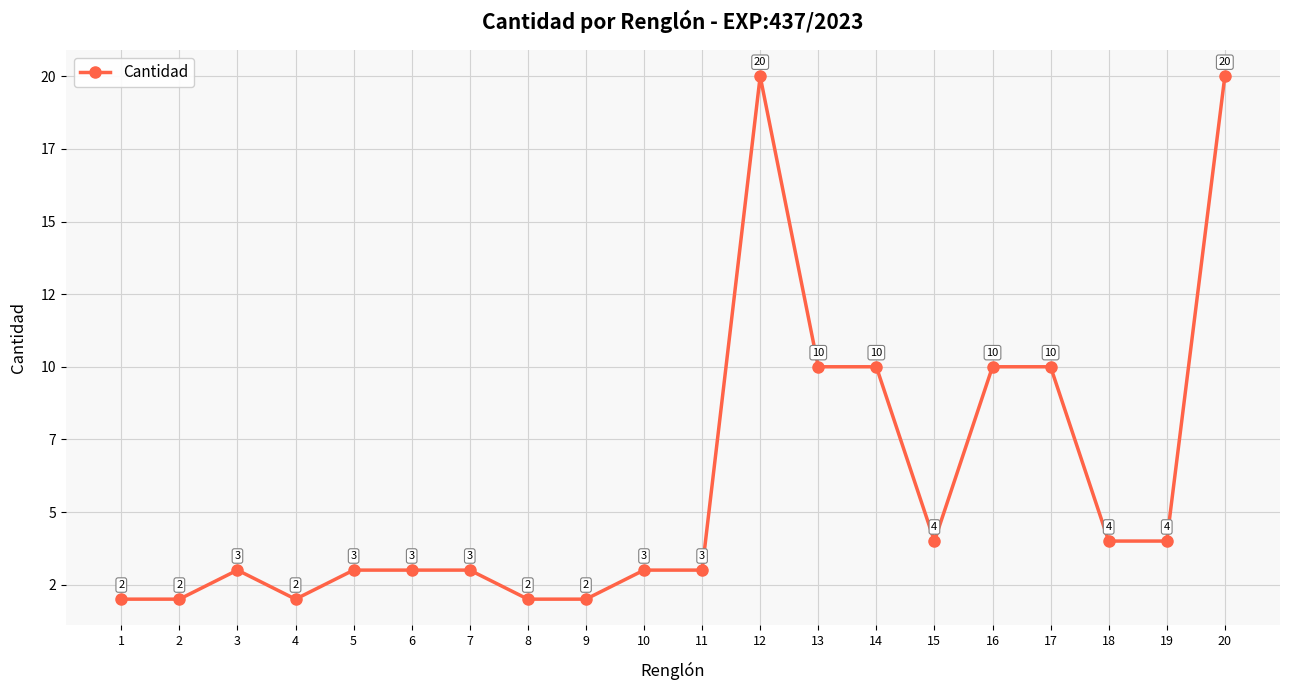

The chart shows a value of 4 at 14. True or false?

False